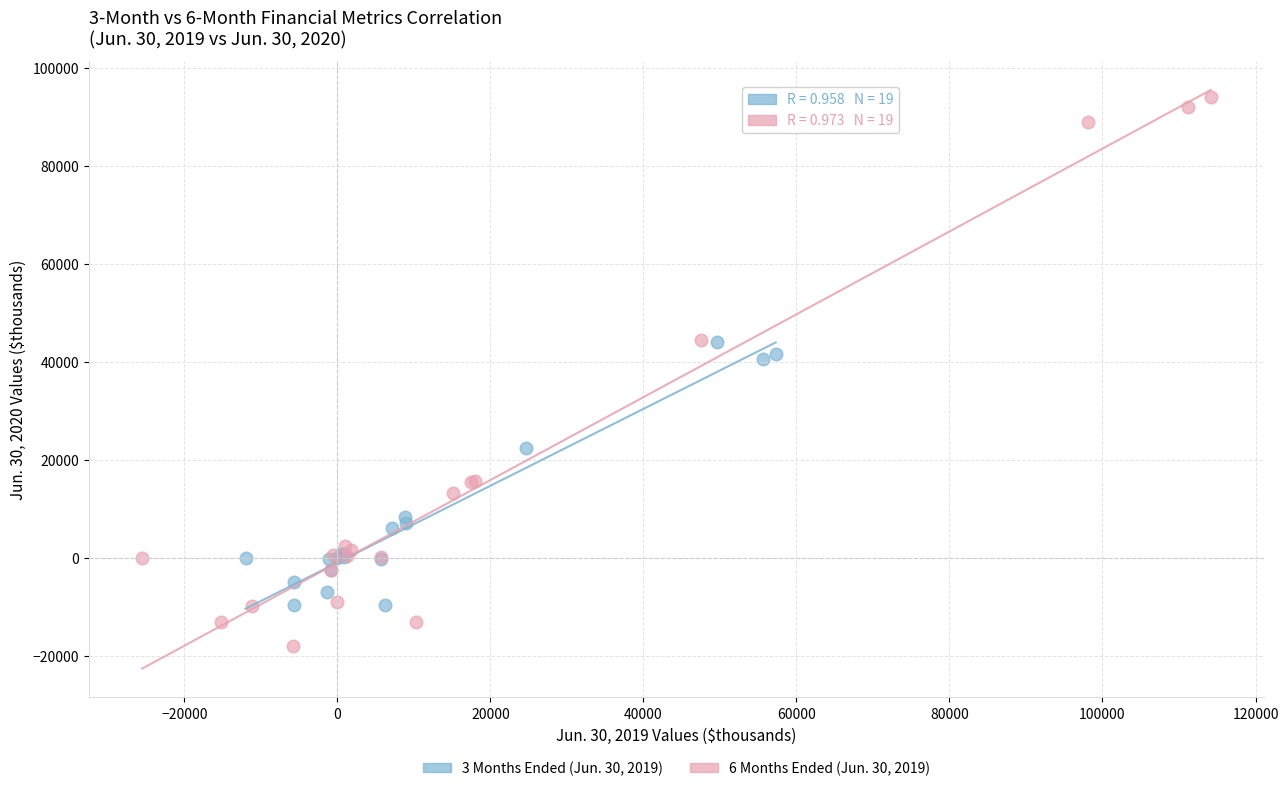

Which series has the largest Y range (max minus min)?

6 Months Ended (Jun. 30, 2019)